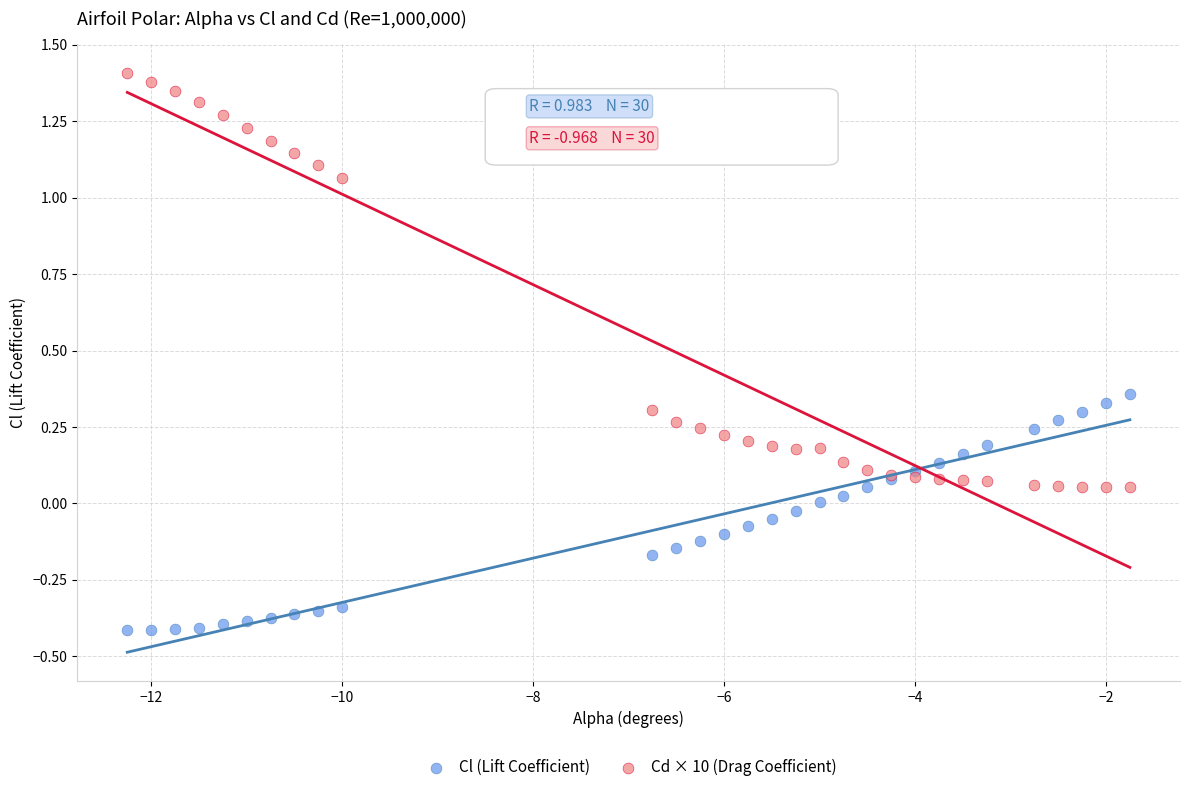

Which series has the largest Y range (max minus min)?

Cd × 10 (Drag Coefficient)